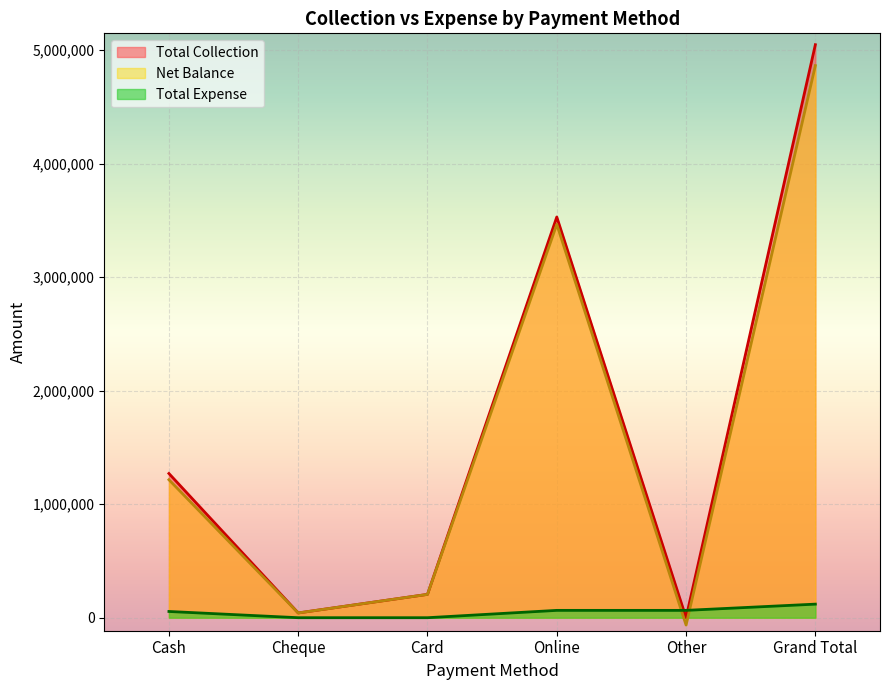

Between which two adjacent categories do Net Balance and Total Expense first intersect?

Online and Other